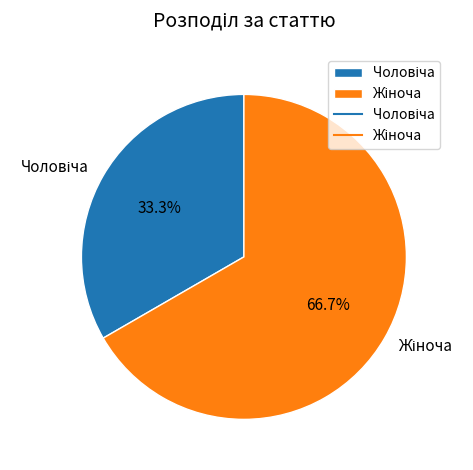

To the nearest percent, what is the average slice percentage?

50%